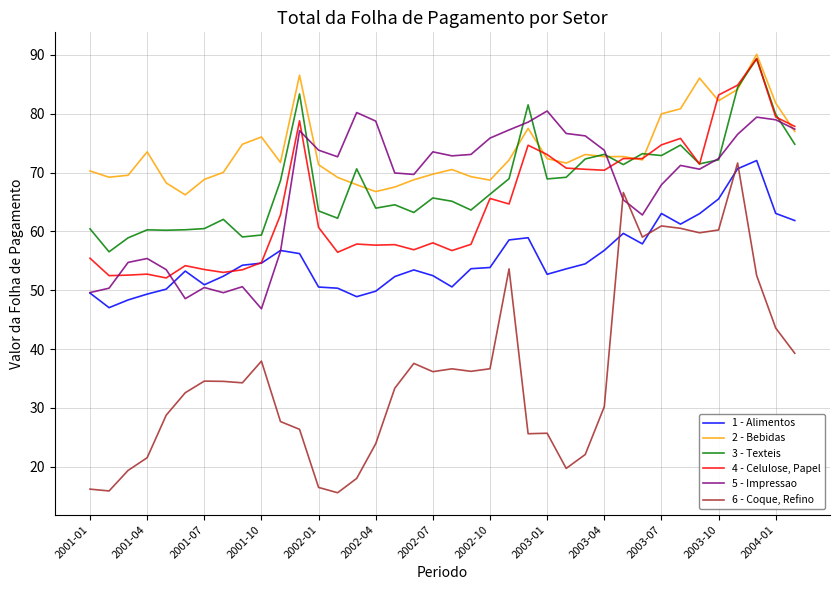

What is the average value of the 2 - Bebidas series?

73.7